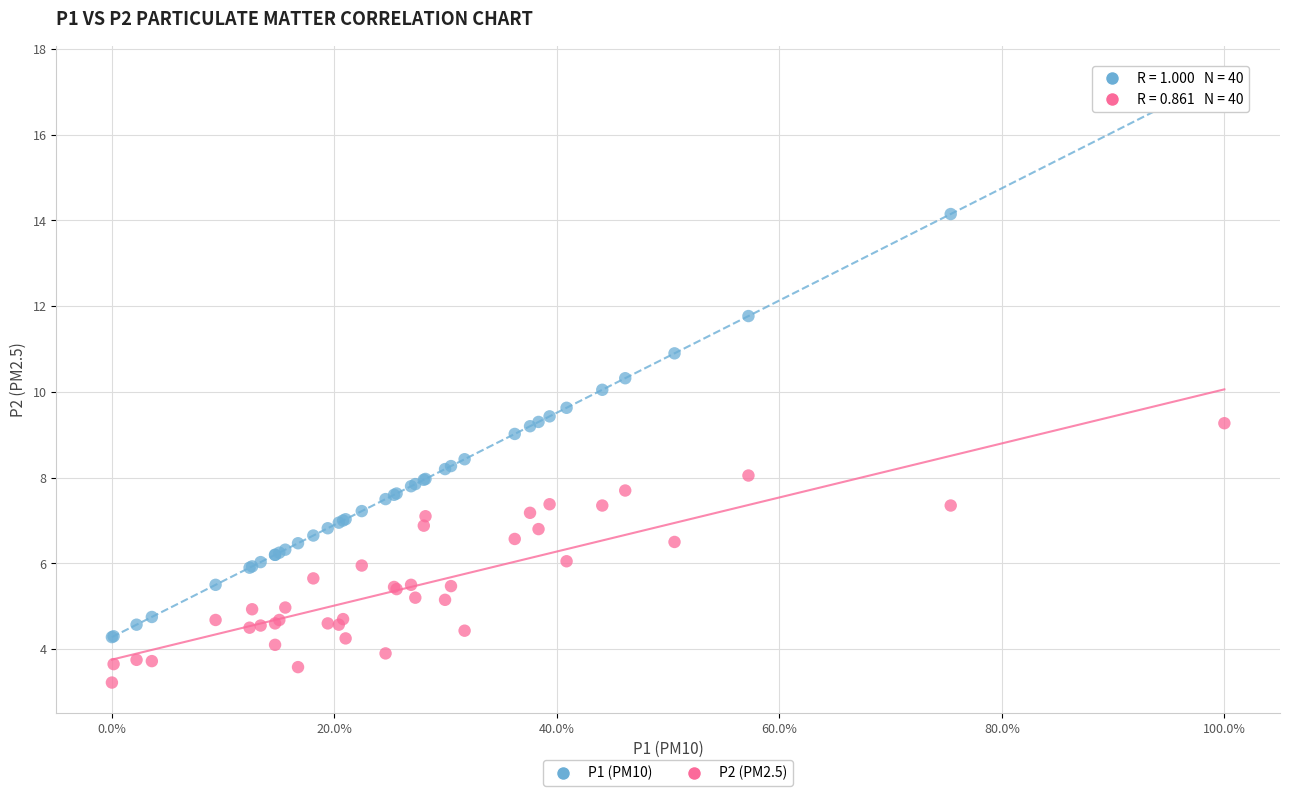

Which series reaches the maximum Y coordinate?

P1 (PM10)